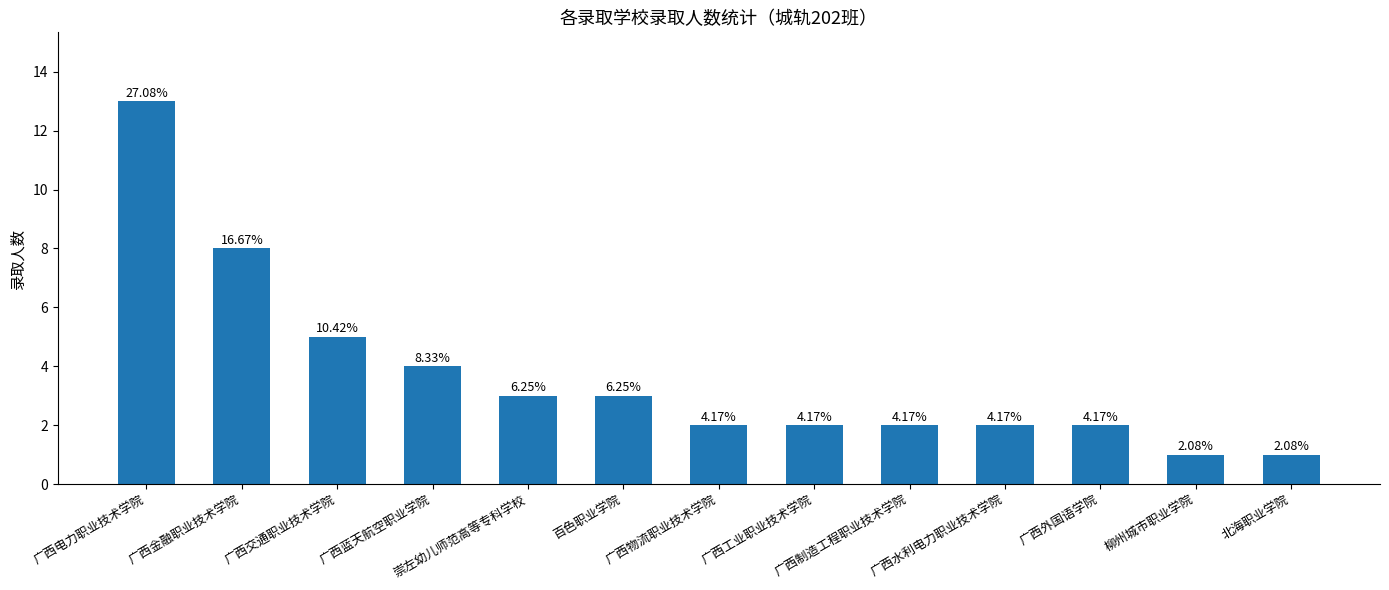

What is the change in value from 崇左幼儿师范高等专科学校 to 北海职业学院?

-2